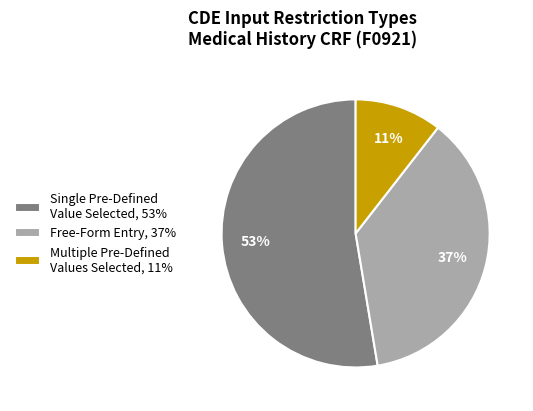

Is there a majority slice in this chart?

Yes